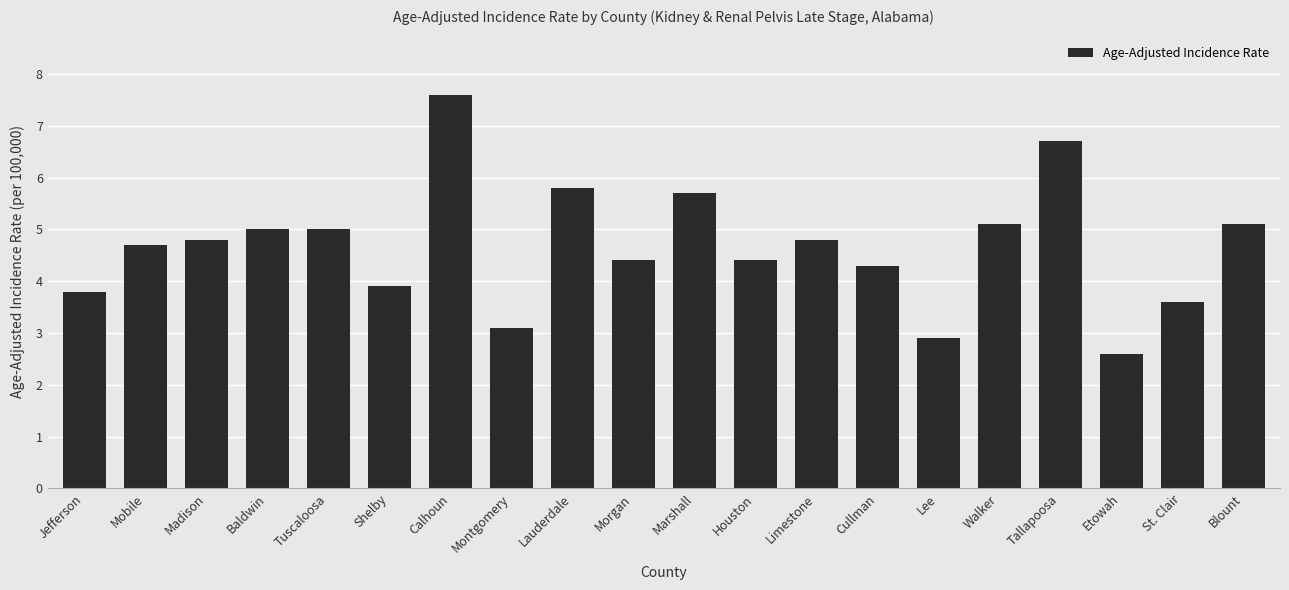

Is it true that the value at Baldwin is 3.5?

False